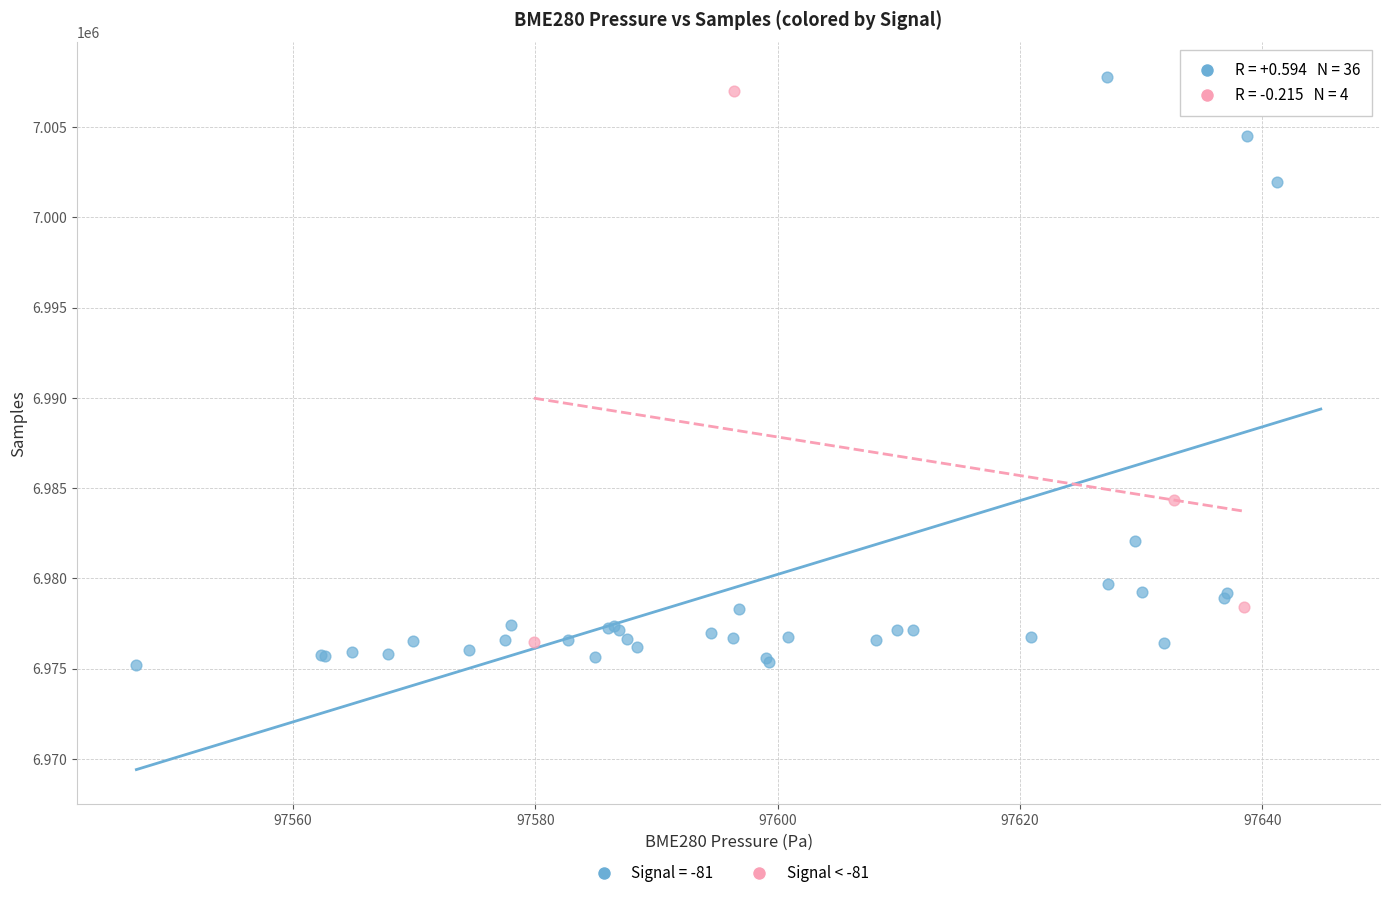

Which series has the widest spread of Y values?

Signal = -81